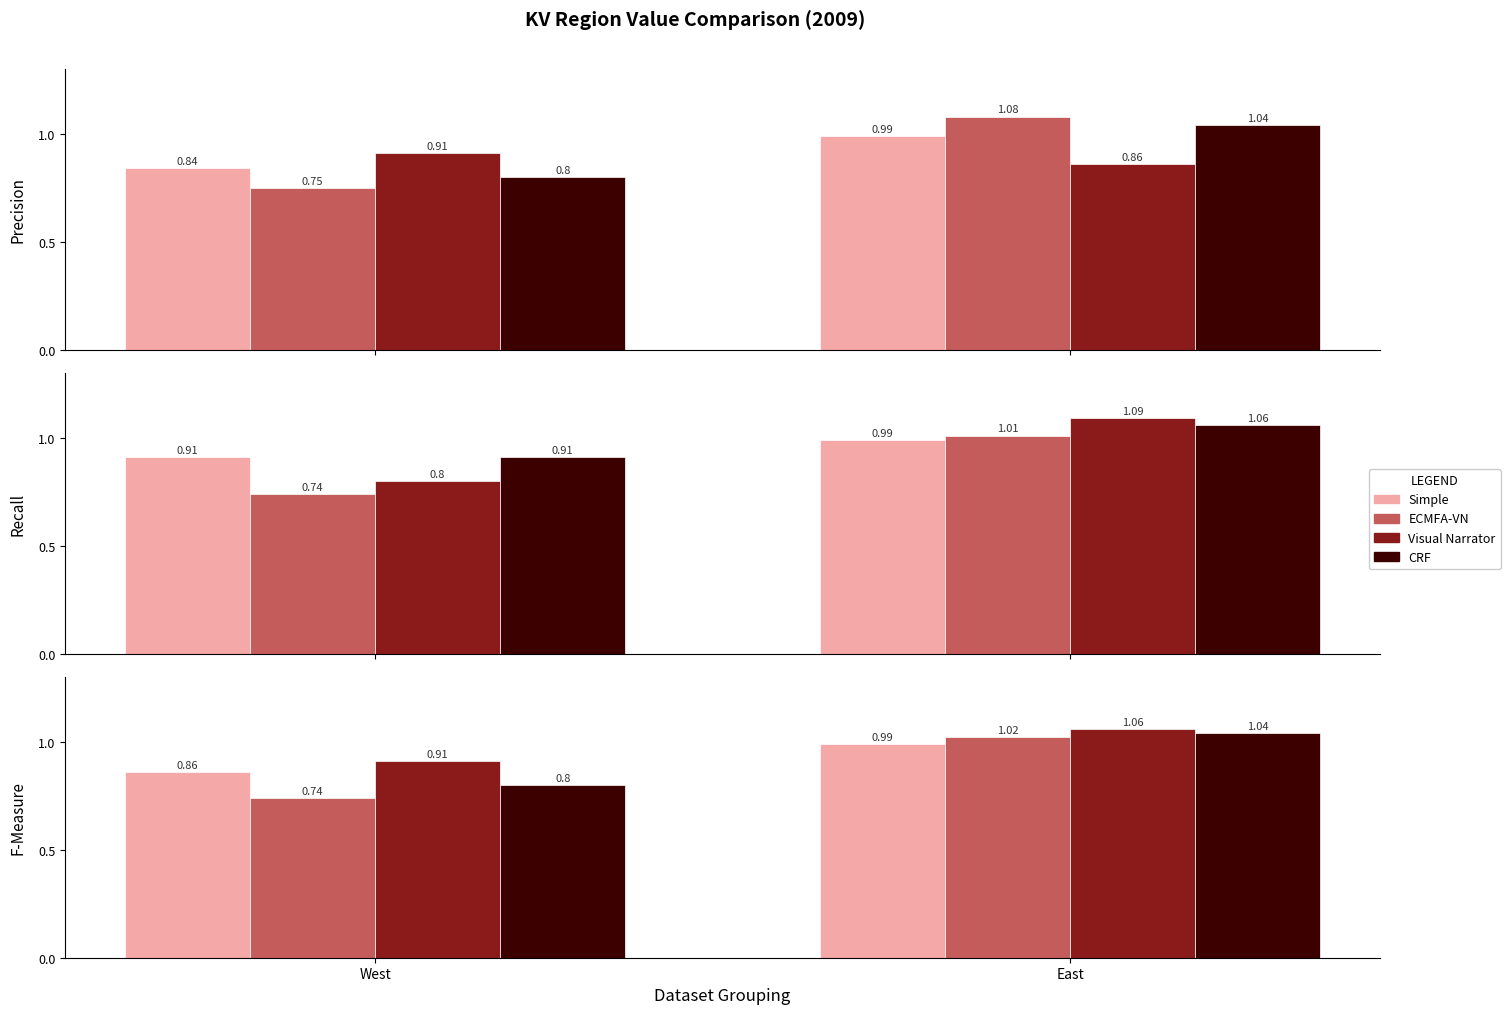

What is the difference between the maximum and minimum values in the ECMFA-VN series?

0.3